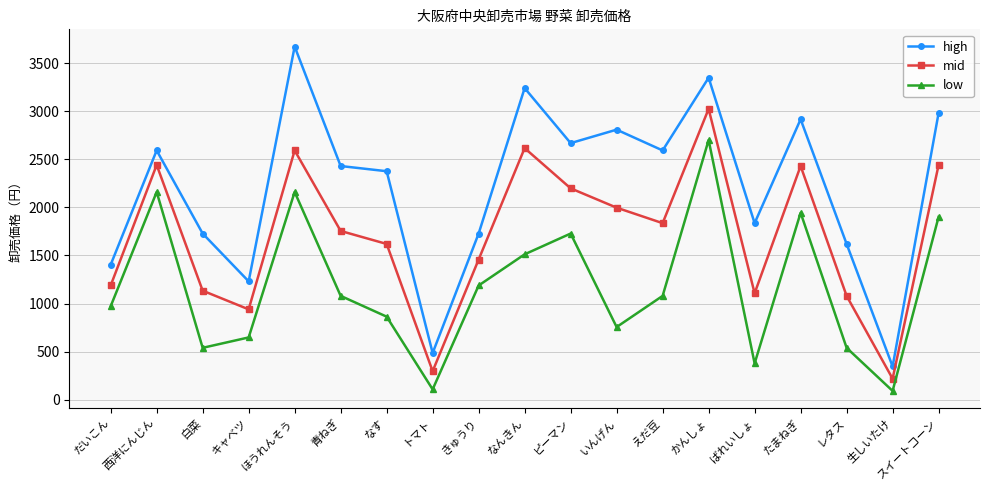

In low, how many points are lower than both neighbors (excluding endpoints)?

5